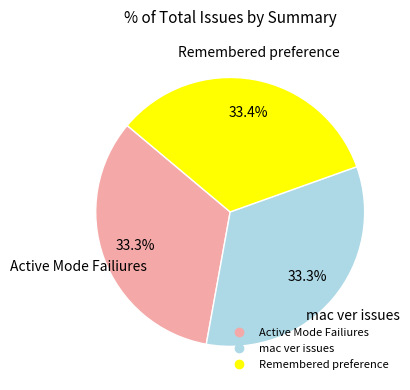

What percentage is the mac ver issues slice, to the nearest percent?

33%